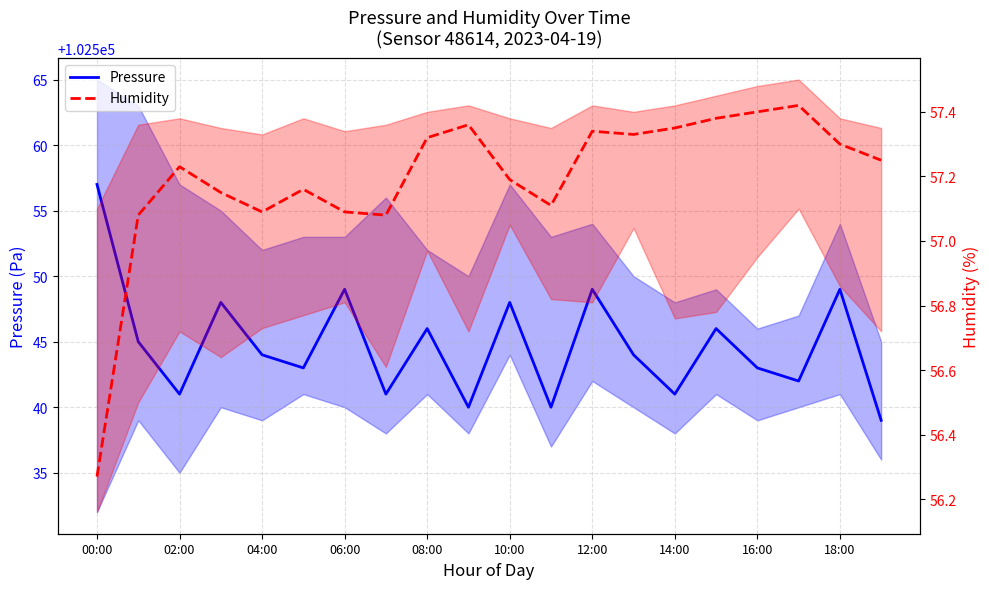

Is it true that Pressure equals 50104.5 at 13?

False